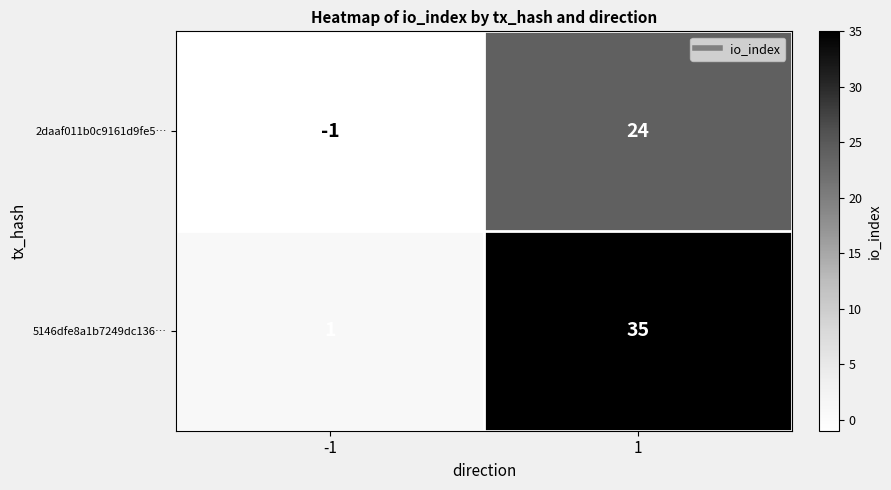

What is the sum of all 5146dfe8a1b7249dc136… values?

36